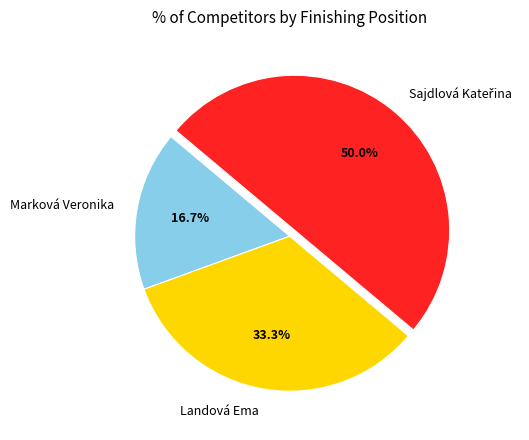

What percentage is NOT represented by Marková Veronika?

83.3%